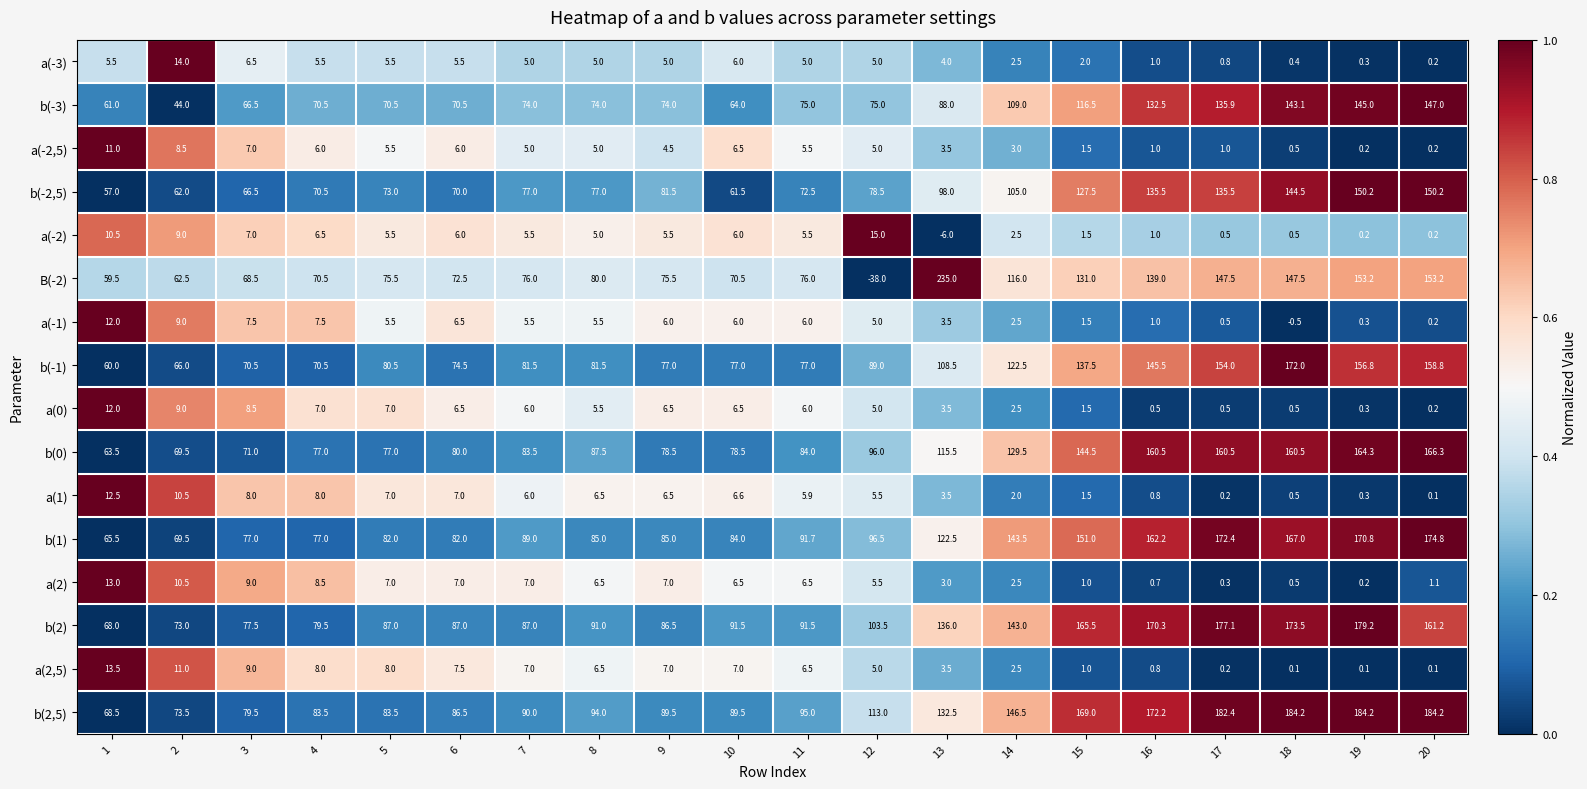

What is the difference between the b(-2,5) values at 18 and 13?

46.5